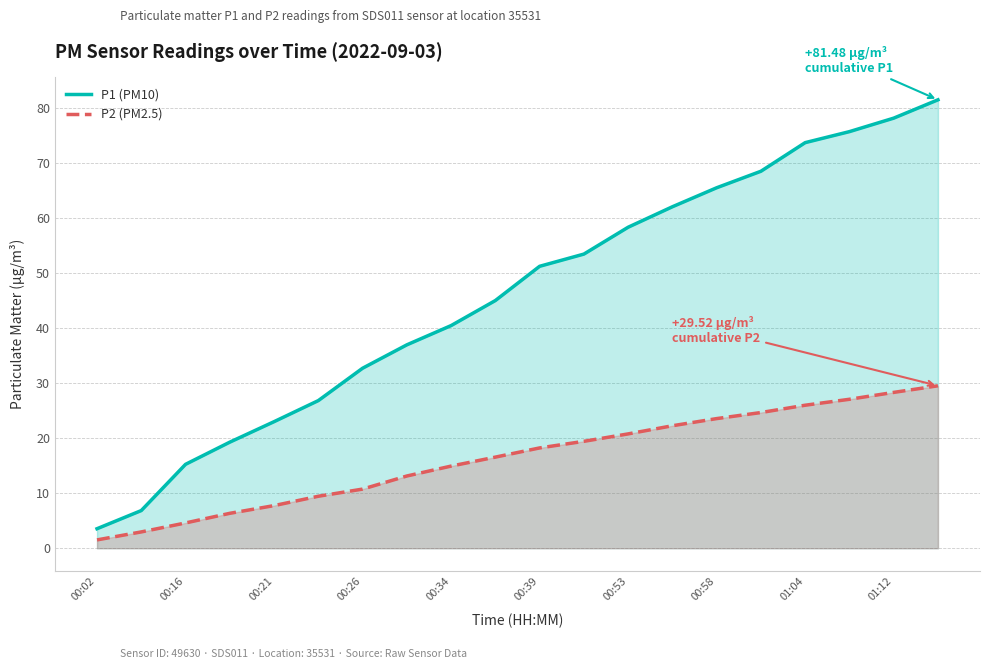

At 00:02, list the series in order from largest to smallest.

P1 (PM10), P2 (PM2.5)